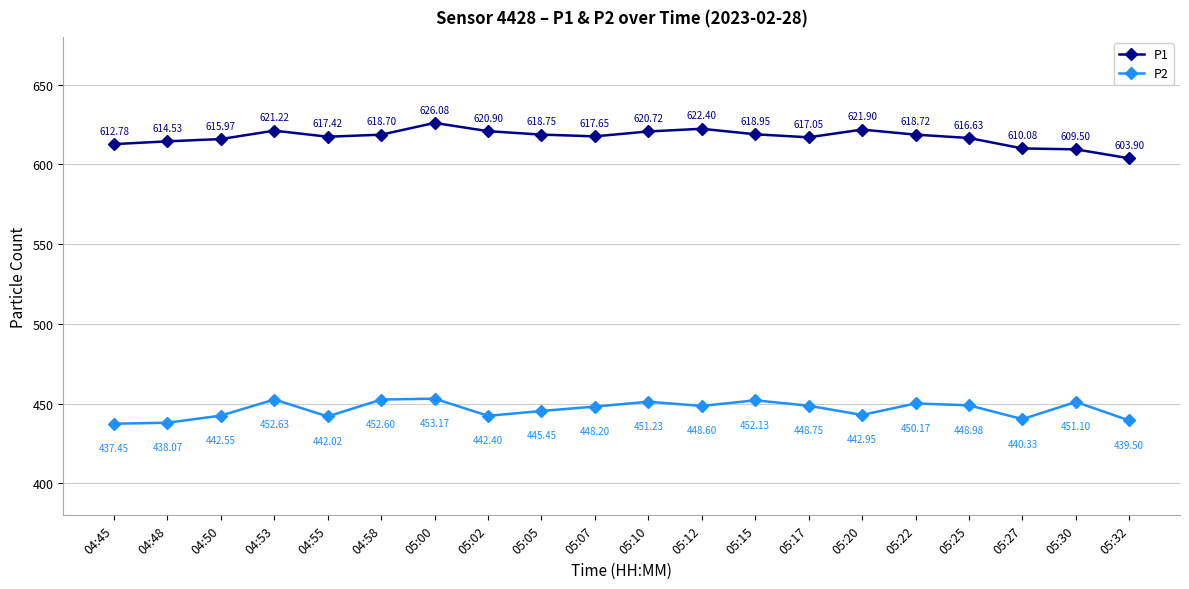

Which series has the widest spread of values?

P1